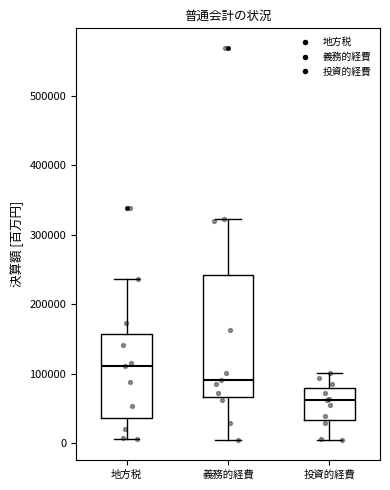

Reading left to right, transcribe this box plot: for each box, give where its median line is, the range the box spans, and where its two whiskers end, as read against the y-axis. The values are not printed on the chart, so give them approximately, as read against the axis.

地方税: median 110000, box 40000 to 160000, whiskers 10000 to 240000
義務的経費: median 90000, box 70000 to 240000, whiskers 0 to 320000
投資的経費: median 60000, box 30000 to 80000, whiskers 0 to 100000